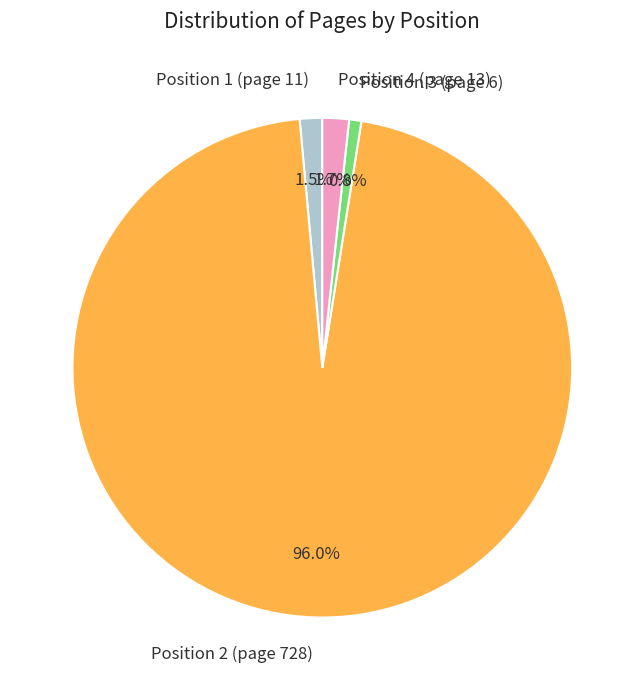

Which category has the smallest portion of the pie?

Position 3 (page 6)